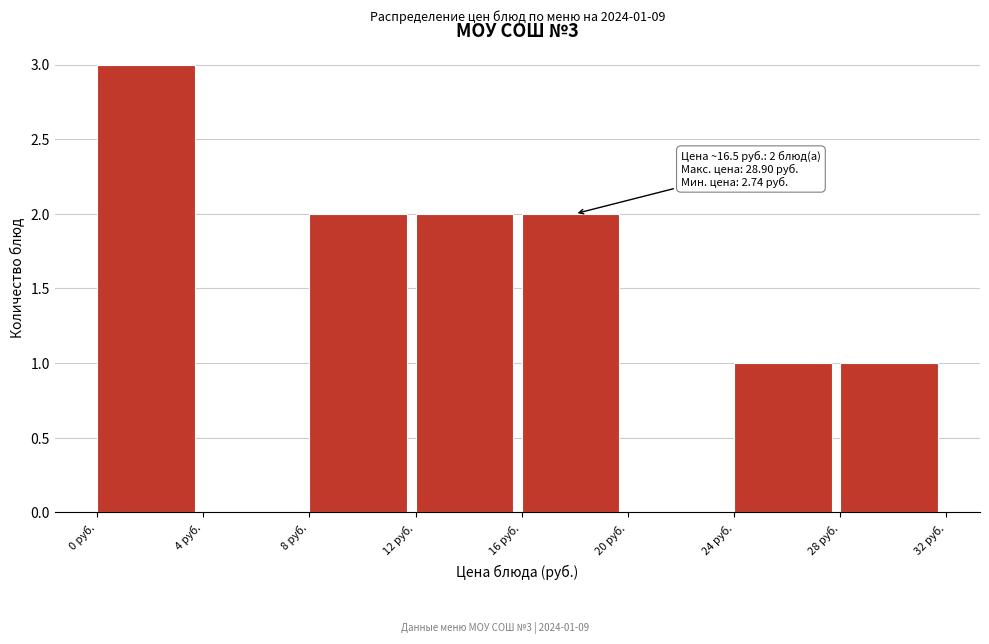

Over which range of the x-axis is the bar tallest?

0 to 4